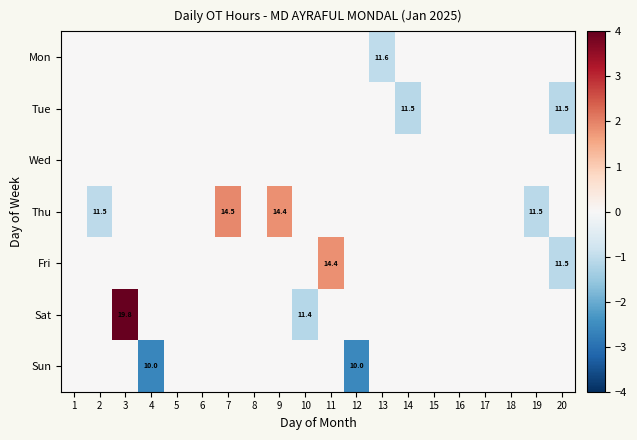

The value of Sun at 12 is 3.5. True or false?

False